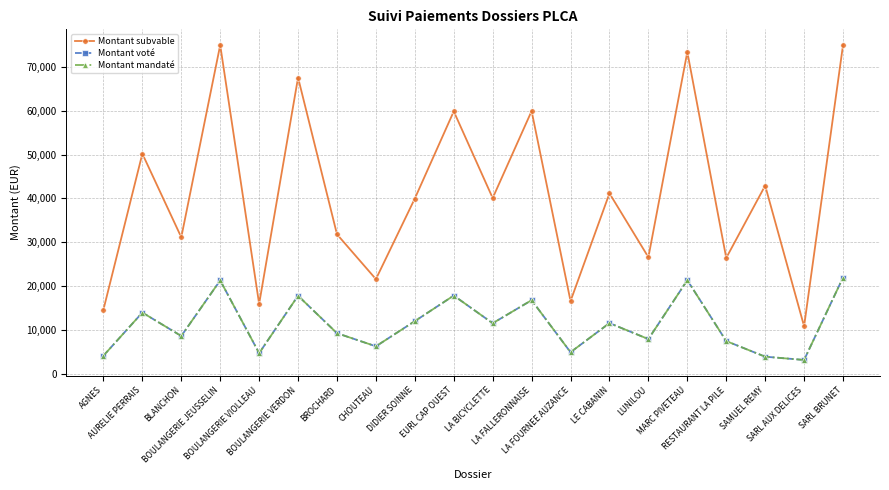

Is this an area chart (filled region under the line)?

No